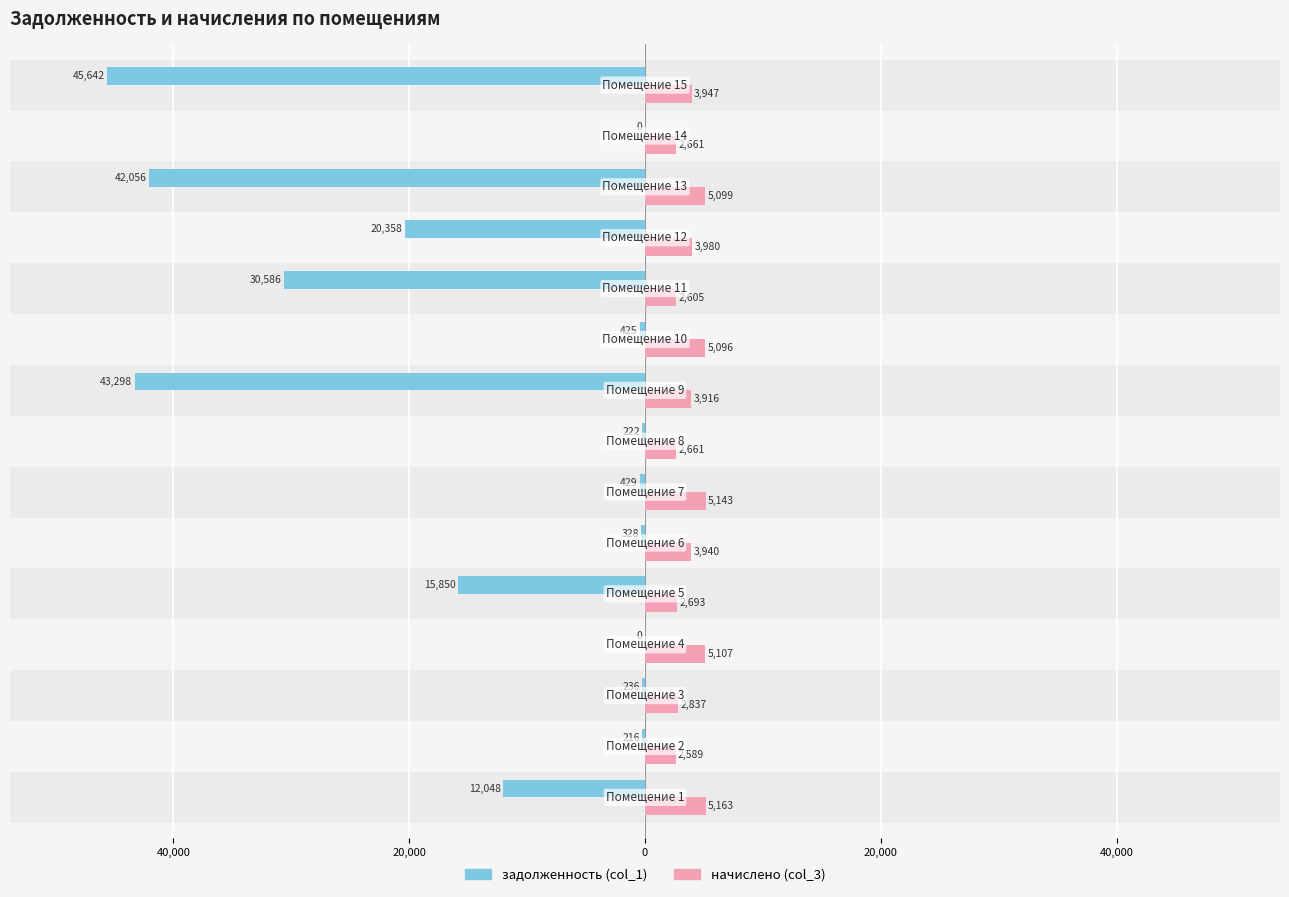

What is the maximum value shown in the chart?

5162.9